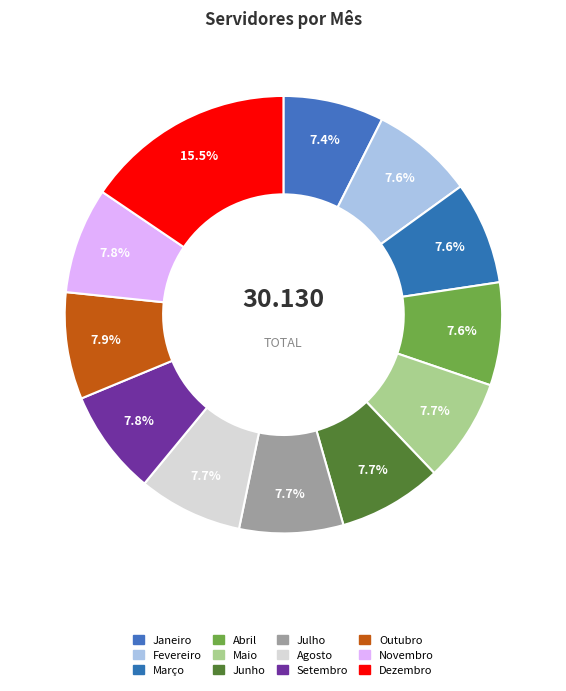

Is there any slice that represents more than half of the pie?

No